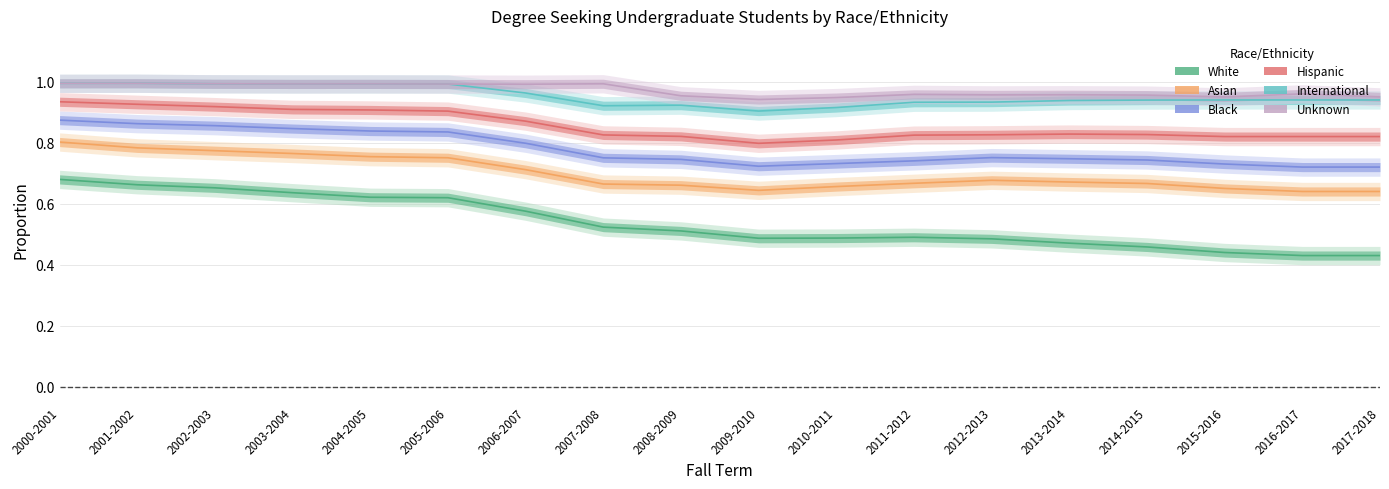

What are all the series names shown in the legend?

White, Asian, Black, Hispanic, International, Unknown